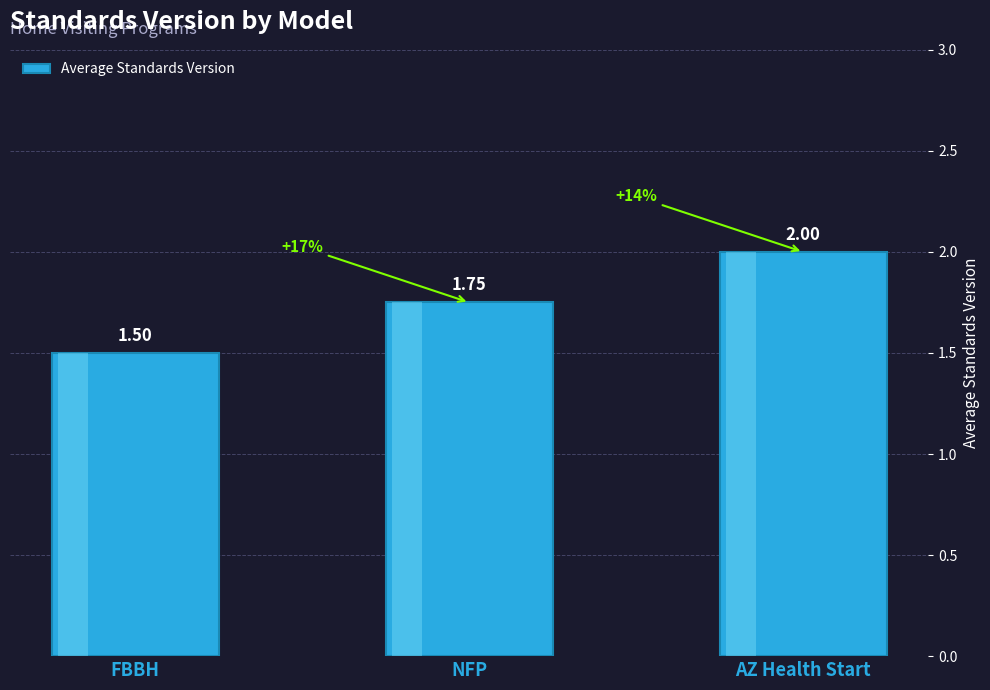

What is the label of the 2nd bar from the right?

NFP